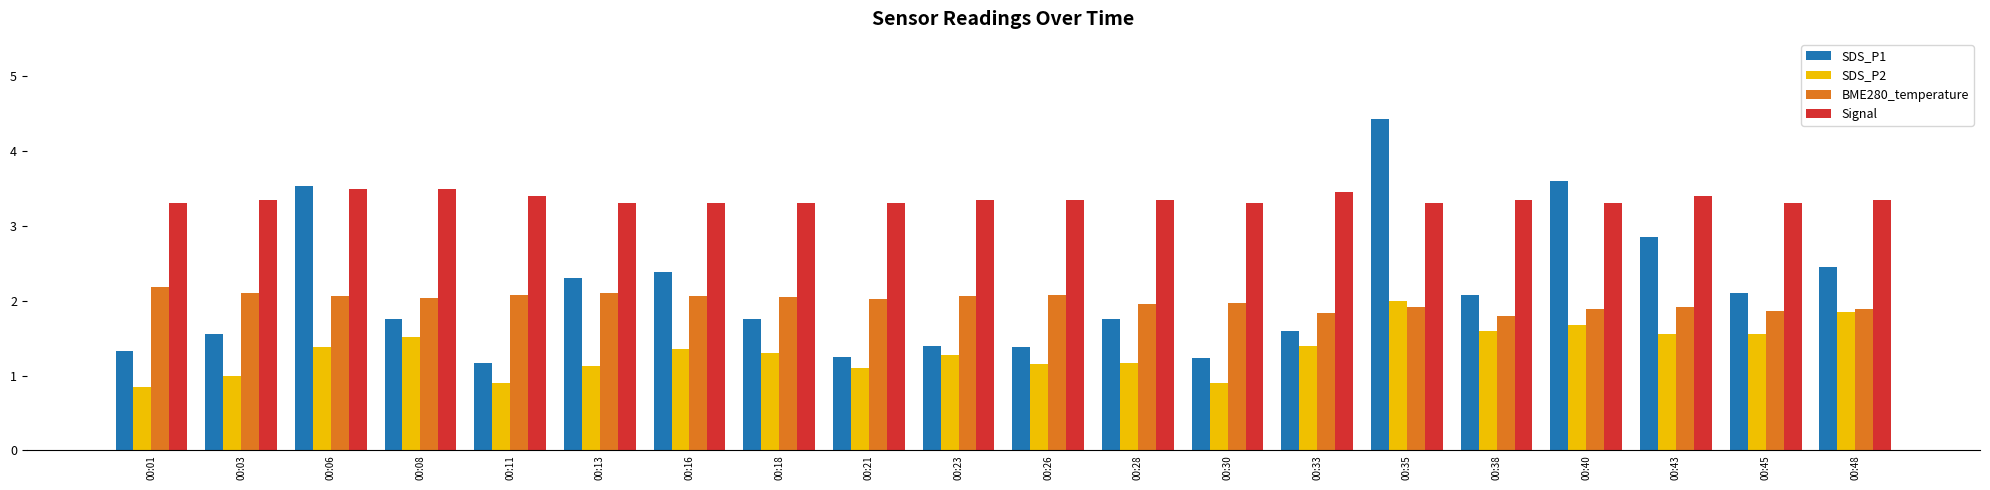

What is the approximate value of SDS_P1 at 00:33?

1.6